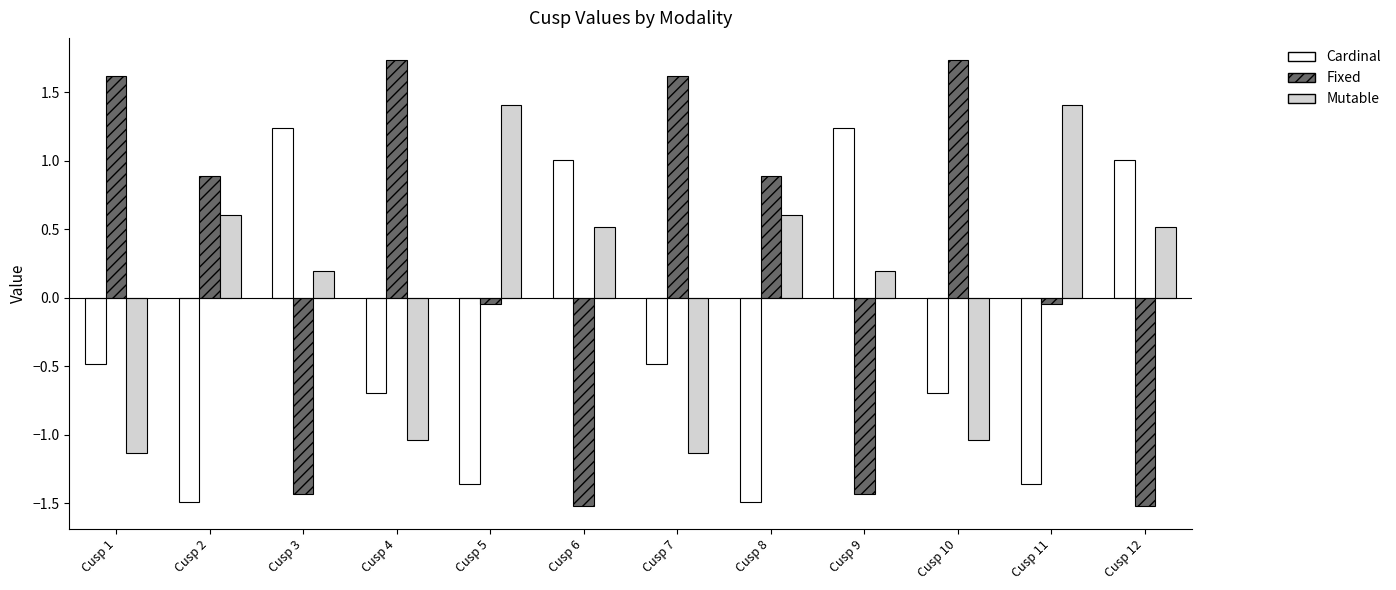

The value of Cardinal at Cusp 7 is -0.5. True or false?

True